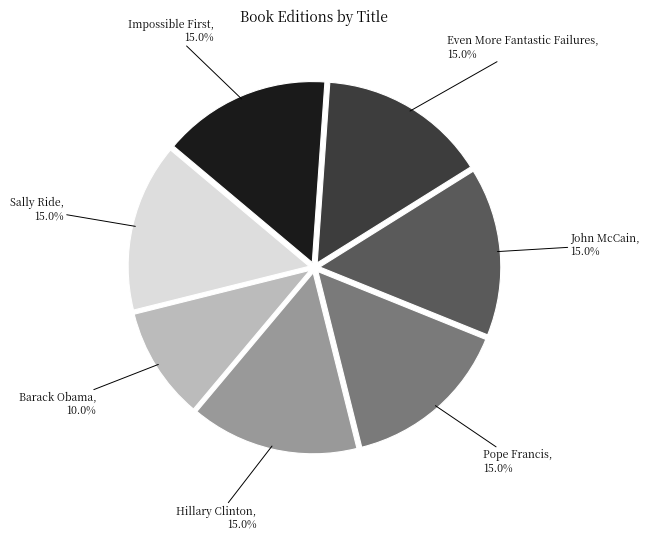

Is there a majority slice in this chart?

No